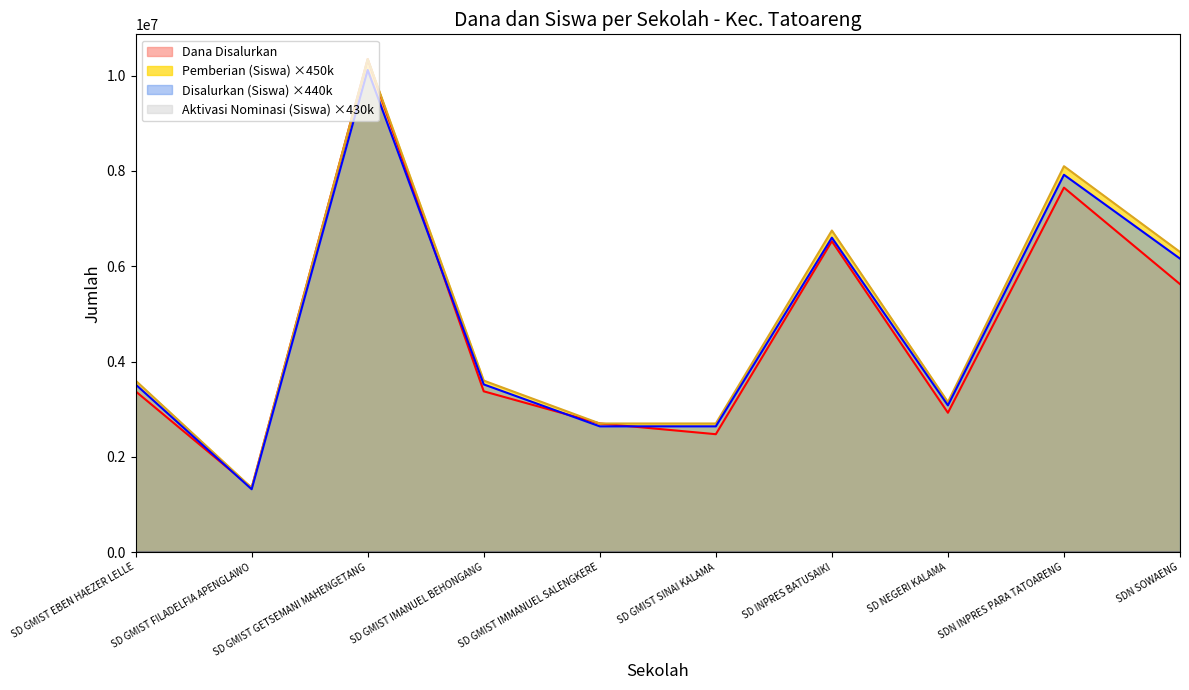

True or false: Pemberian (Siswa) has more than 0 interior local peaks.

True